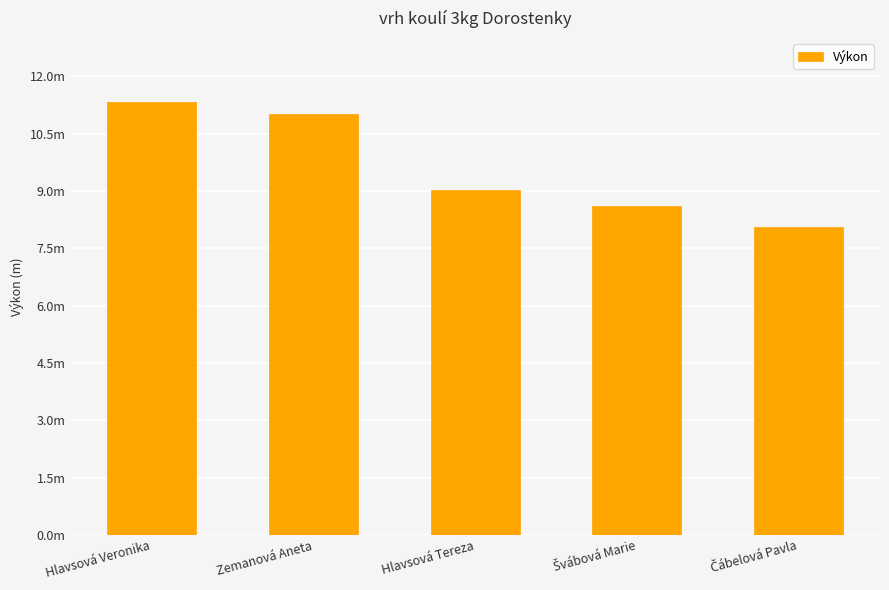

List the labels in order of value, largest first.

Hlavsová Veronika, Zemanová Aneta, Hlavsová Tereza, Švábová Marie, Čábelová Pavla